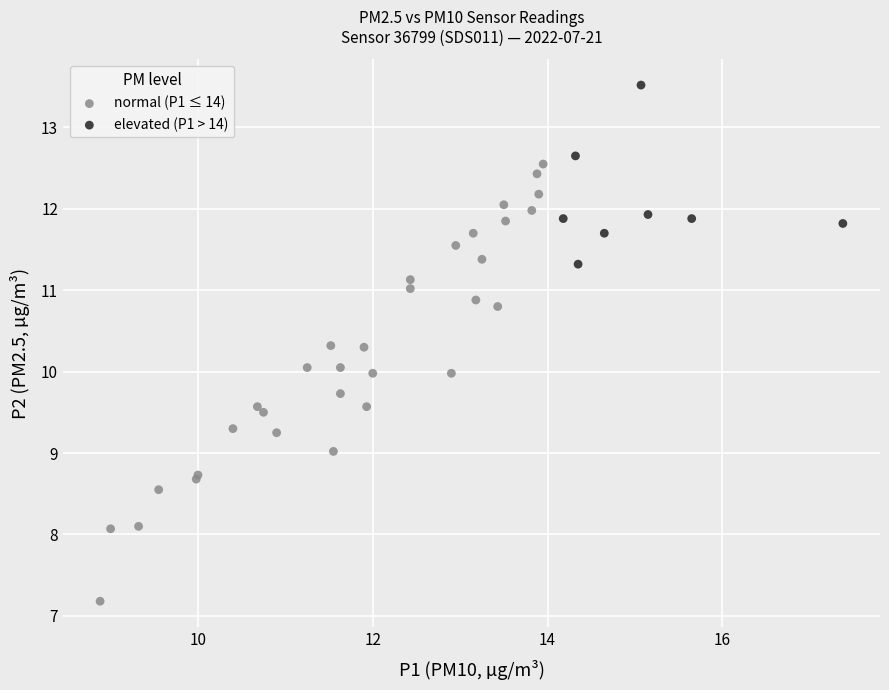

Which series contains the highest Y value?

elevated (P1 > 14)